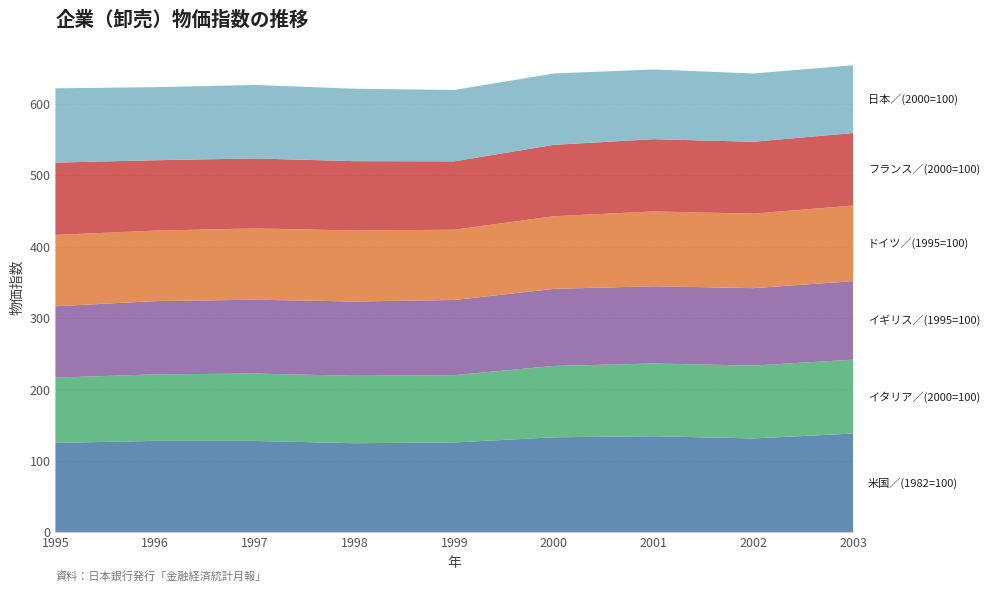

Reading left to right, transcribe all the data shown in this chart.

米国／(1982=100): 124.8	127.7	127.6	124.4	125.5	132.7	134.2	131.1	138.0
イタリア／(2000=100): 91.5	93.2	94.4	94.5	94.3	100.0	101.9	102.1	103.5
イギリス／(1995=100): 100.0	102.6	103.5	104.1	105.3	108.0	108.2	108.5	110.0
ドイツ／(1995=100): 100.0	98.8	99.9	99.5	98.5	101.8	104.9	104.4	106.0
フランス／(2000=100): 101.3	98.6	98.0	97.1	95.8	100.0	101.2	100.7	101.5
日本／(2000=100): 104.1	102.4	103.0	101.5	100.0	100.0	97.7	95.7	95.0